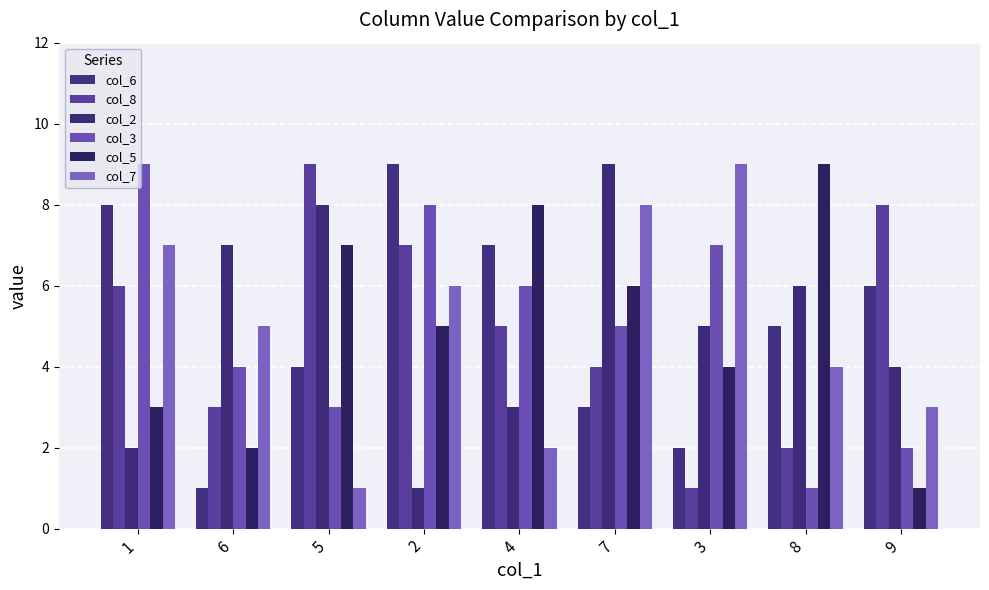

At which label is col_2 closest to 5?

3